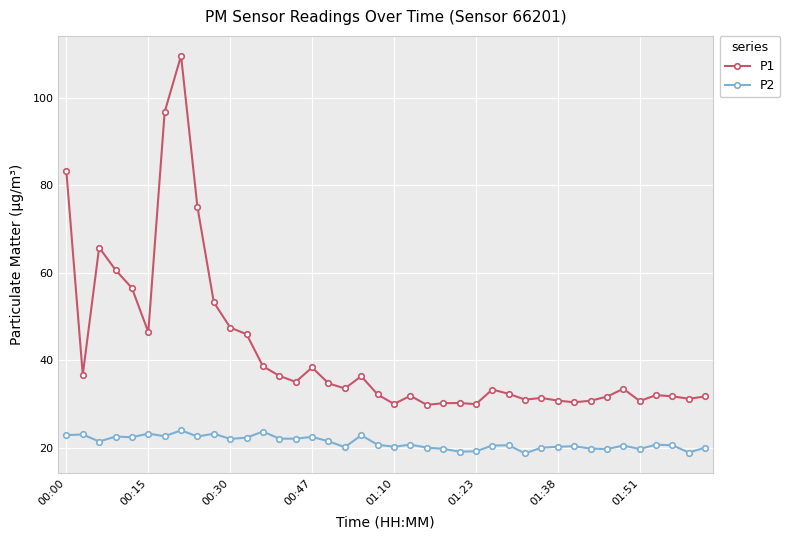

What is the maximum value shown in the chart?

109.6